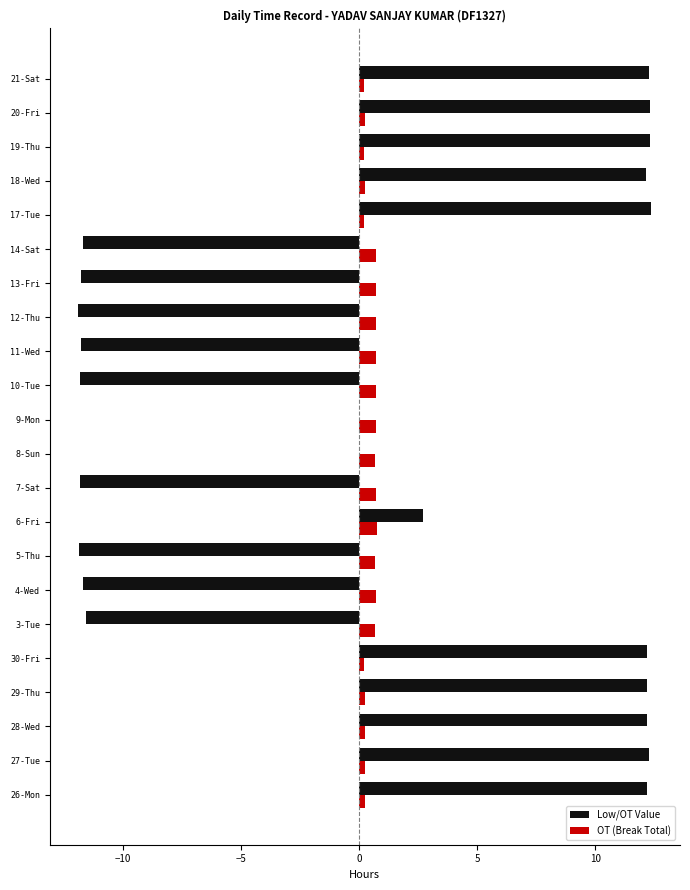

Which series has the largest range (max minus min)?

Low/OT Value